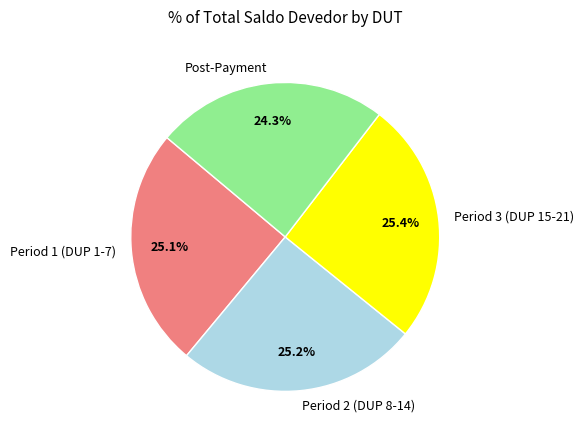

What is the total percentage of Period 2 (DUP 8-14) and Post-Payment?

49.5%